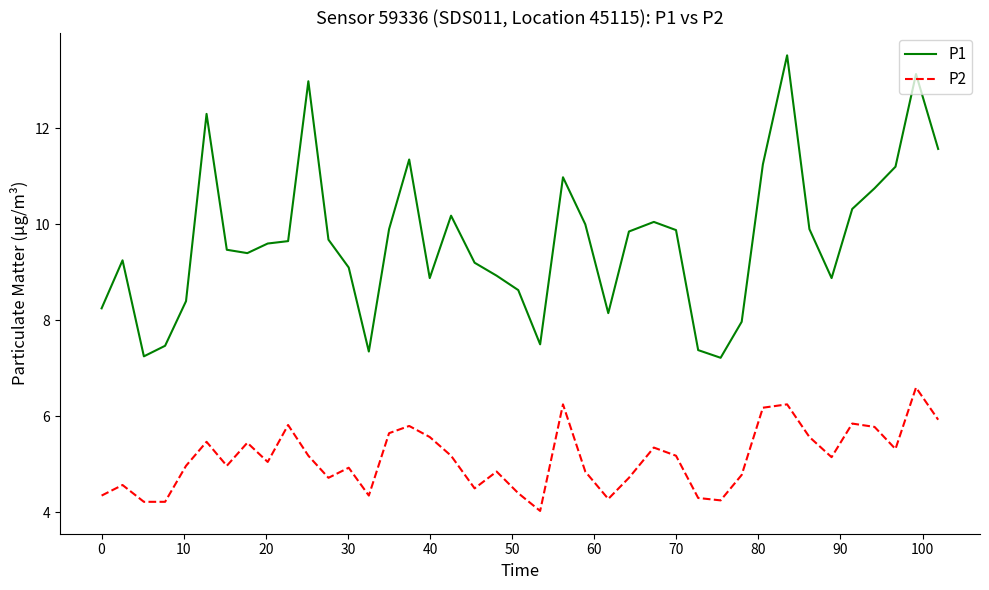

What are all the series names shown in the legend?

P1, P2